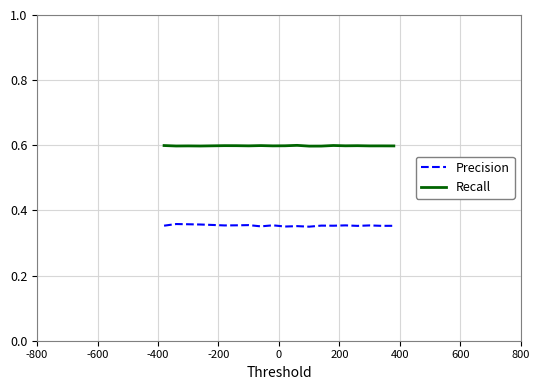

List the series in order of their overall mean, highest first.

Recall, Precision